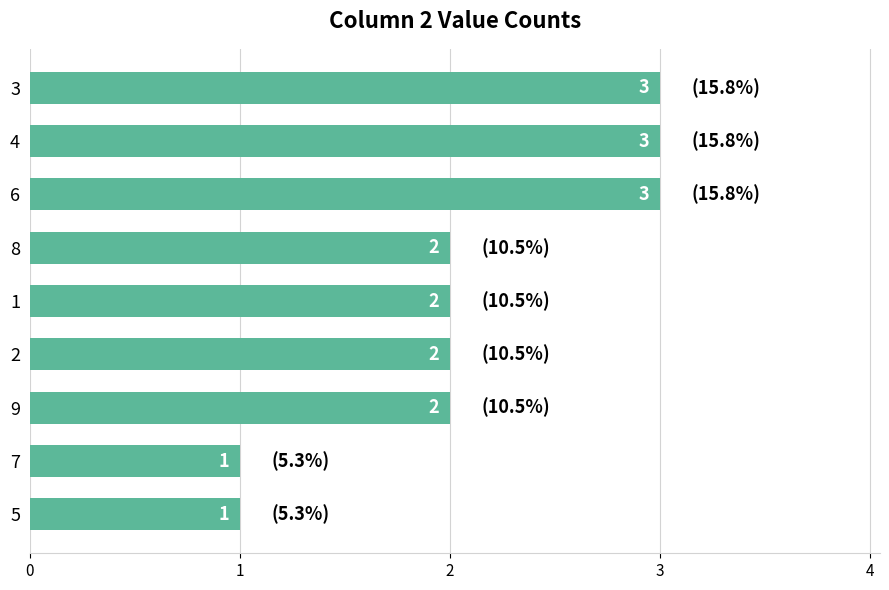

What is the difference between the second highest and second lowest values?

2